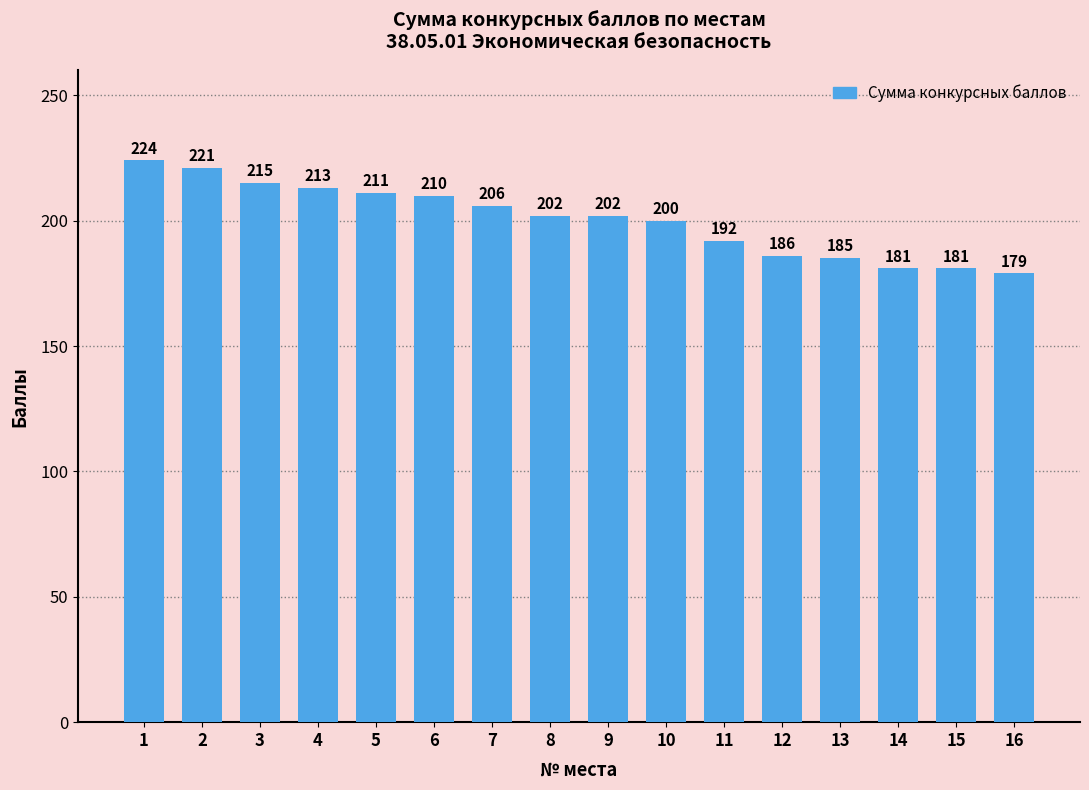

What is the ratio of the value at 12 to the value at 6?

0.9